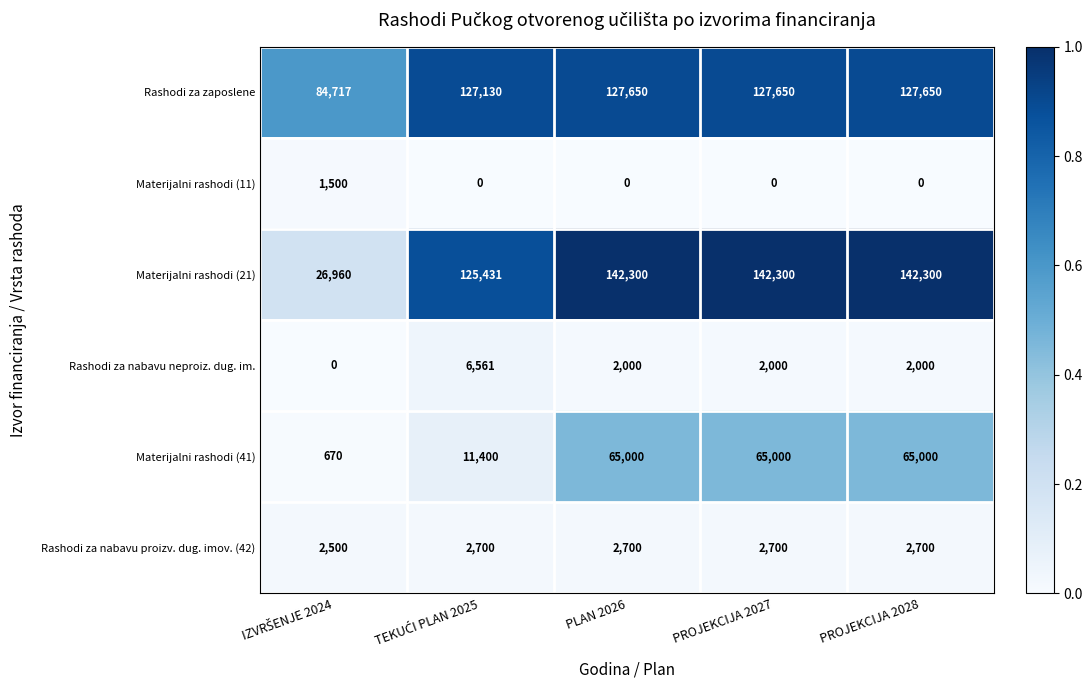

Is it true that Materijalni rashodi (21) equals 86698 at PROJEKCIJA 2028?

False